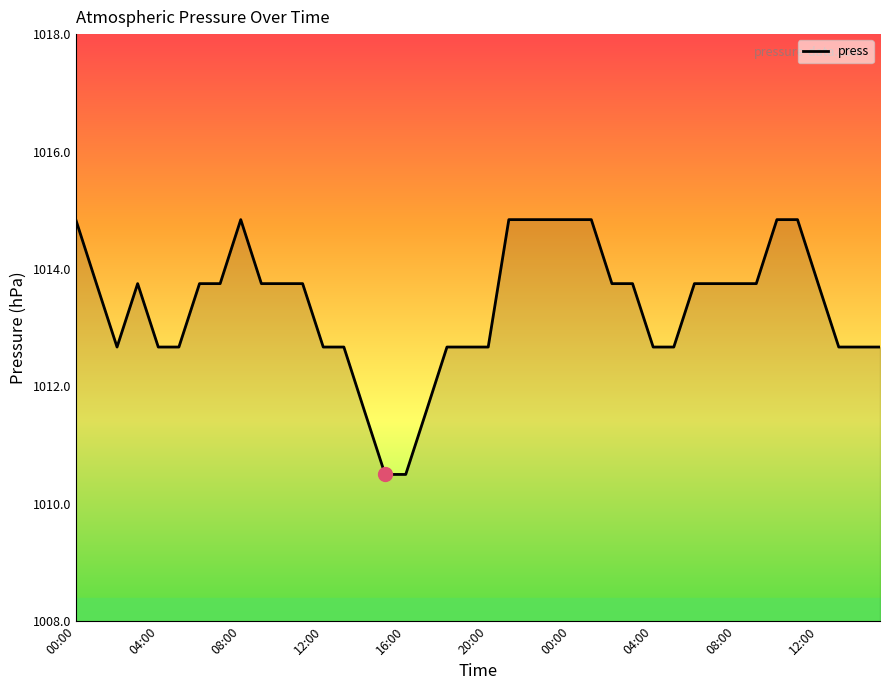

What is the smallest value displayed?

1010.5